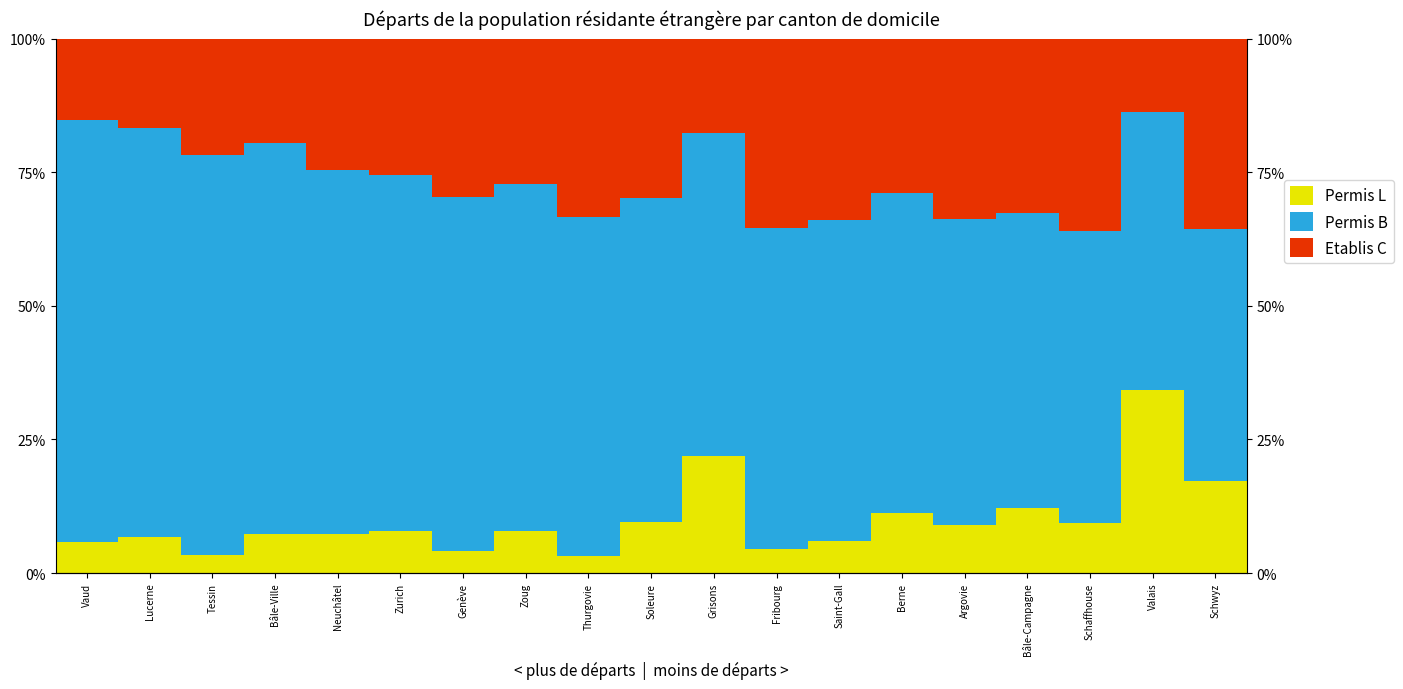

What is the difference between the Permis B (Total) values at Thurgovie and Zoug?

1.5